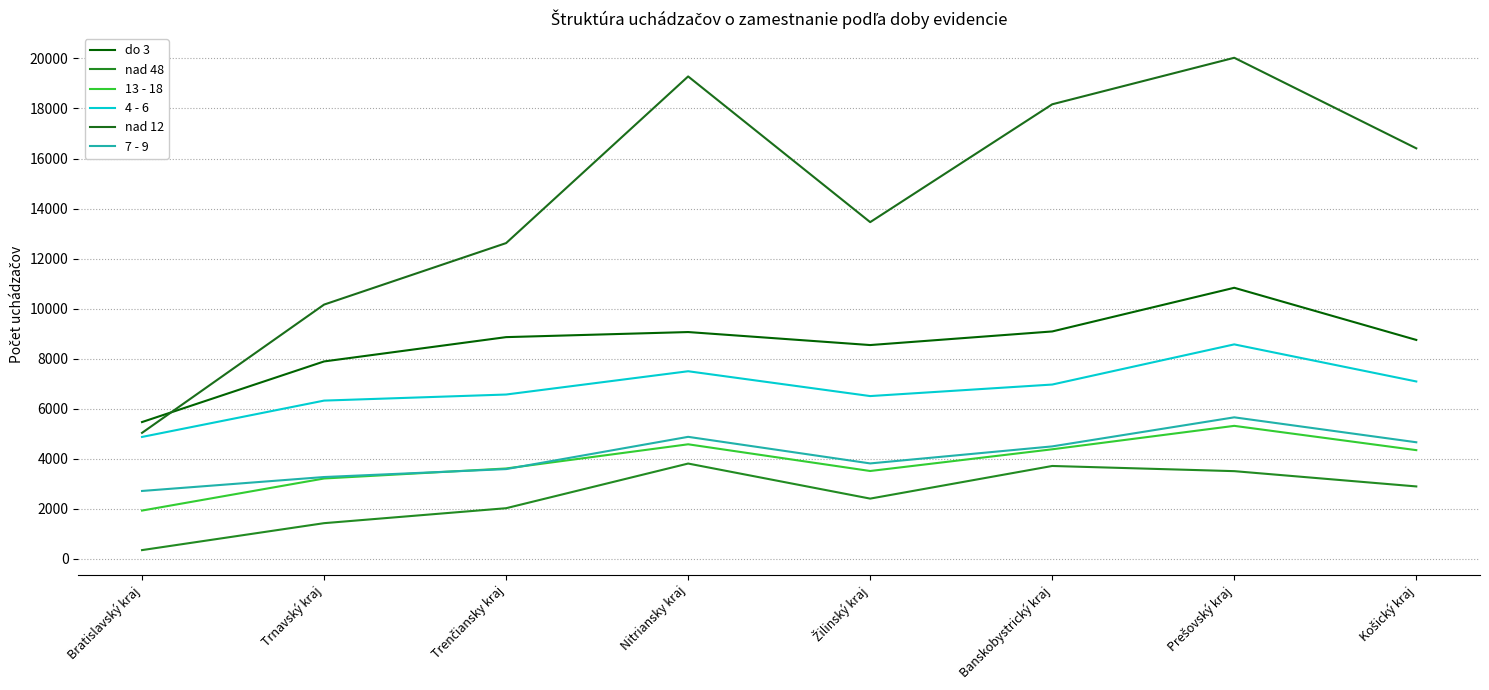

True or false: nad 48 has a value of 1454 at Žilinský kraj.

False